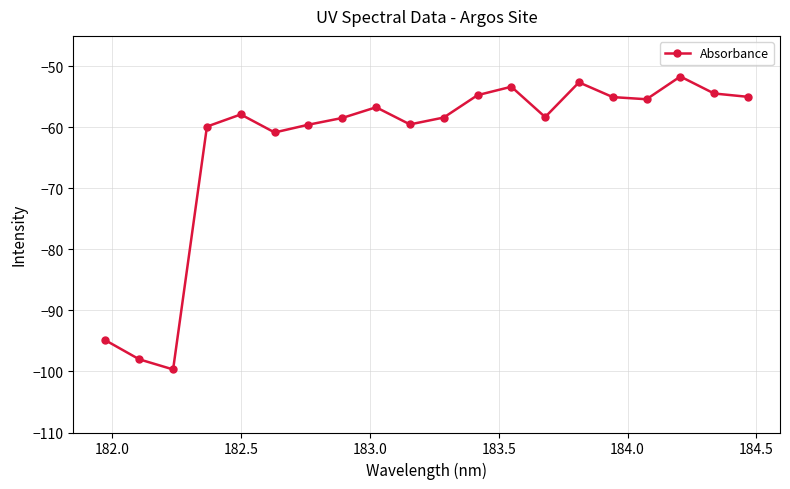

What is the greatest value displayed?

-51.7